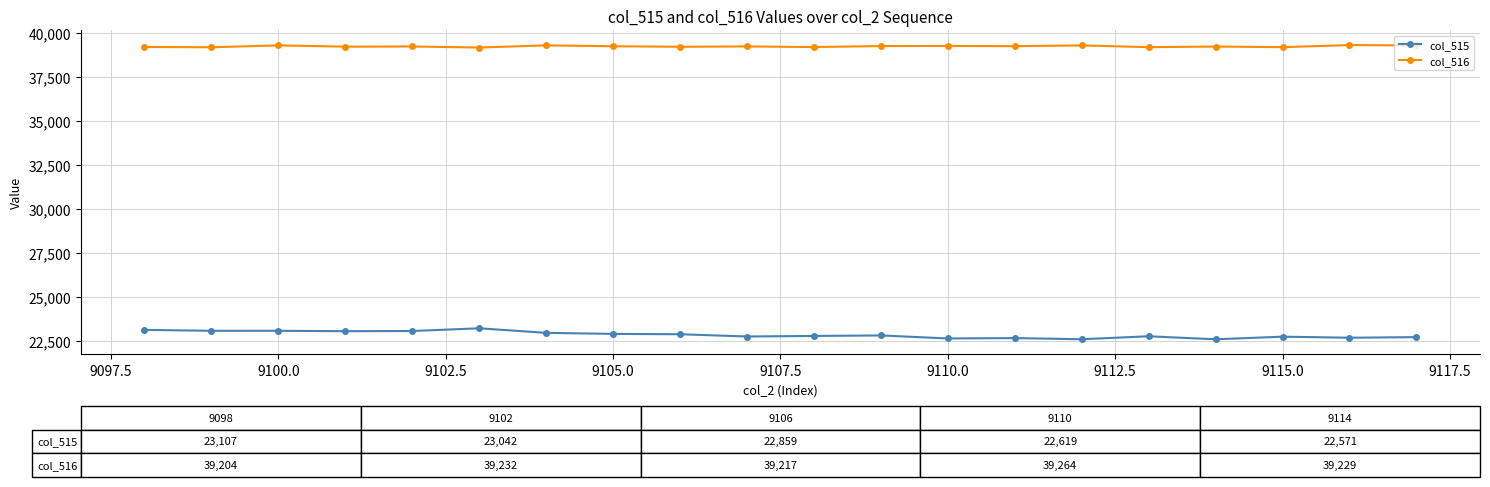

What is the value of the col_515 point at the 3rd from the left?

23055